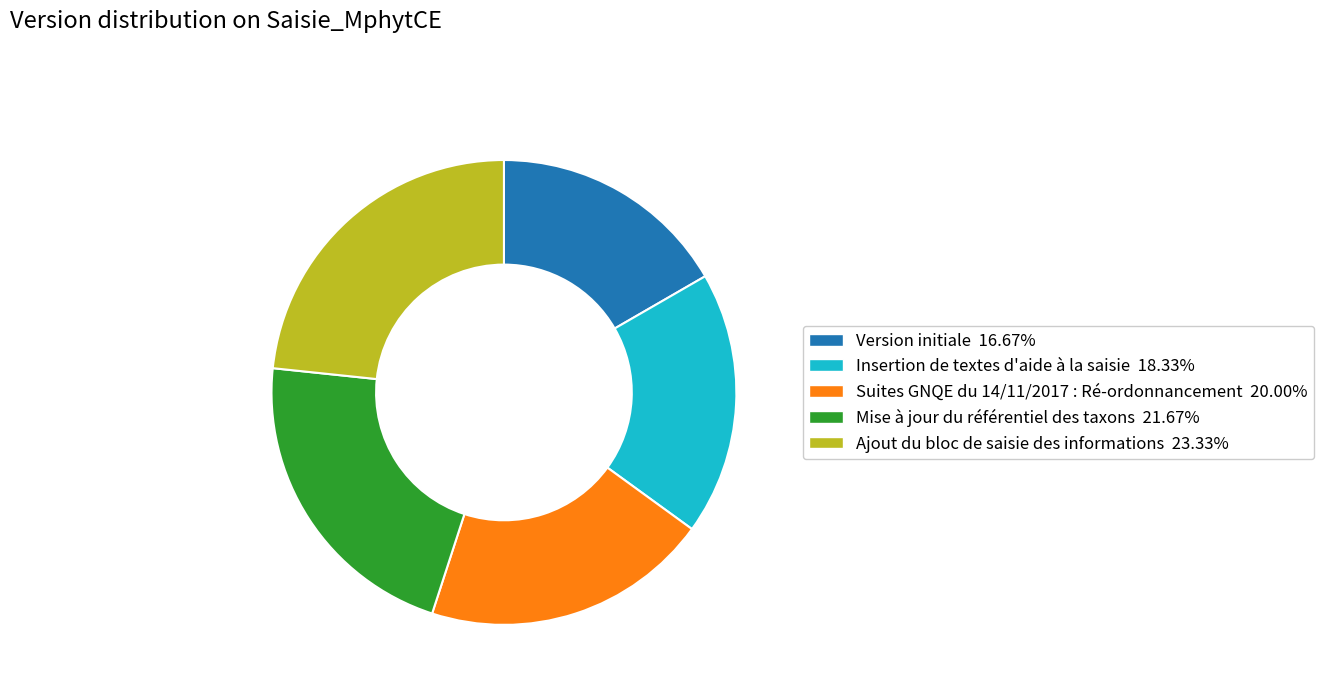

Approximately how many times larger is the value at Mise à jour du référentiel des taxons compared to Suites GNQE du 14/11/2017 : Ré-ordonnancement?

1.1